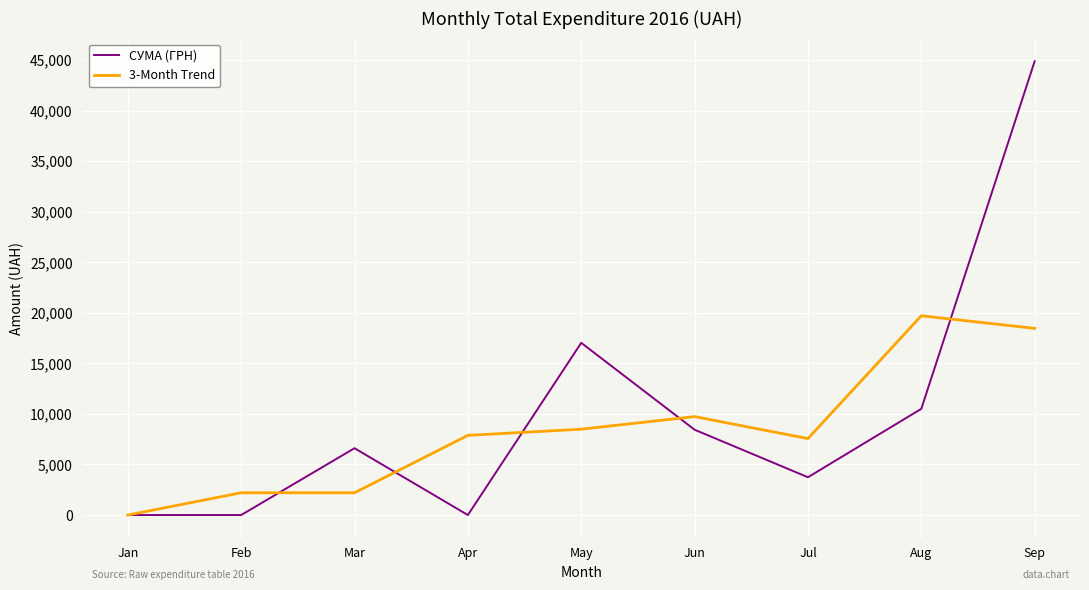

What is the spread (max minus min) of values at Feb?

2203.7